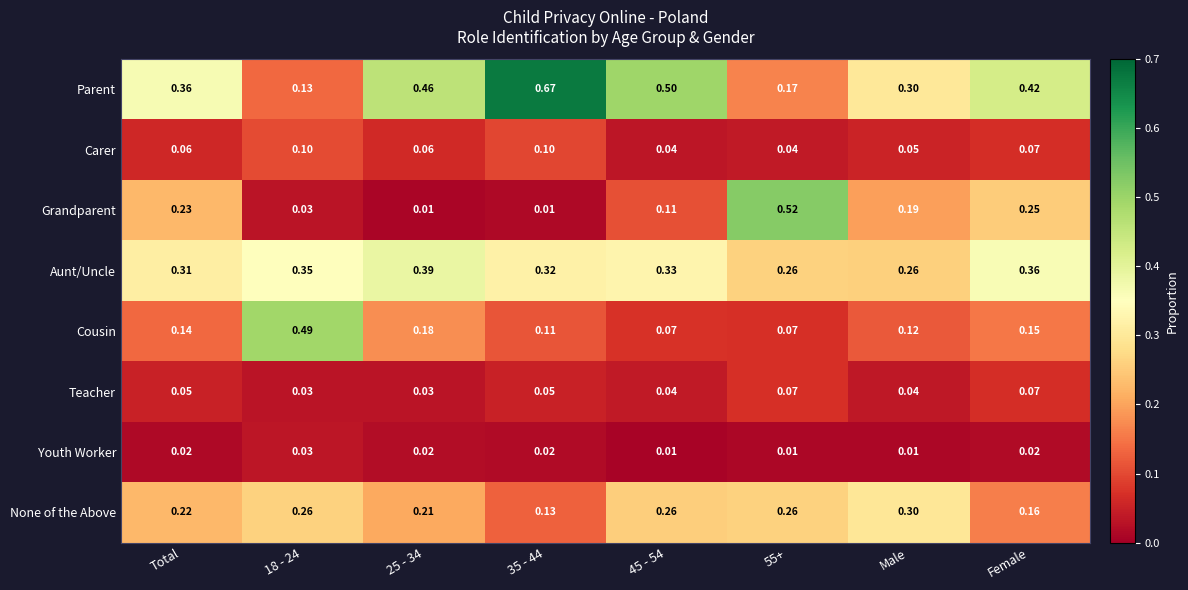

Which series changed the most between 25 - 34 and 55+?

Grandparent